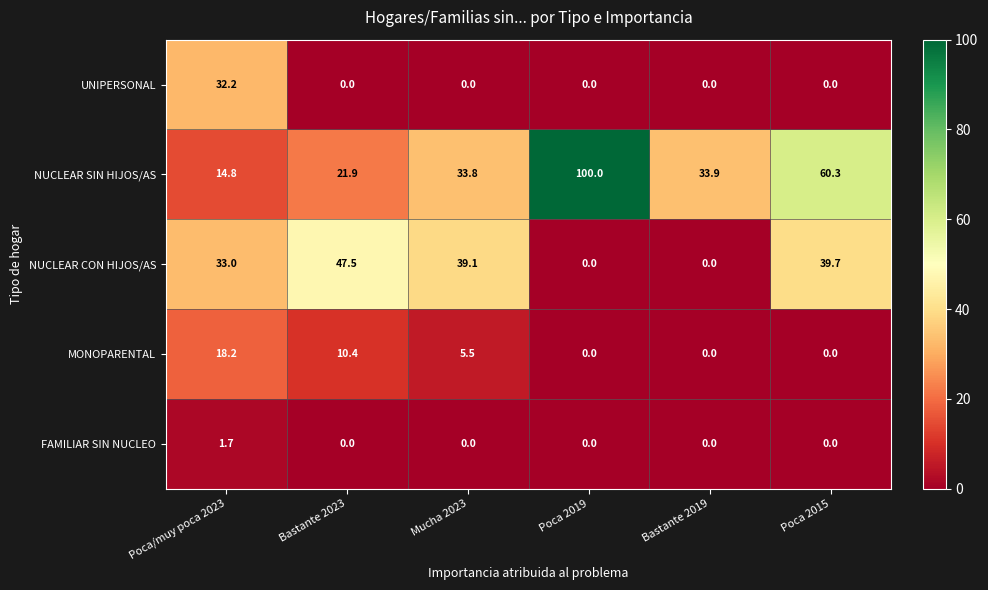

What is the sum of the MONOPARENTAL values at Poca/muy poca 2023 and Poca 2015?

18.2